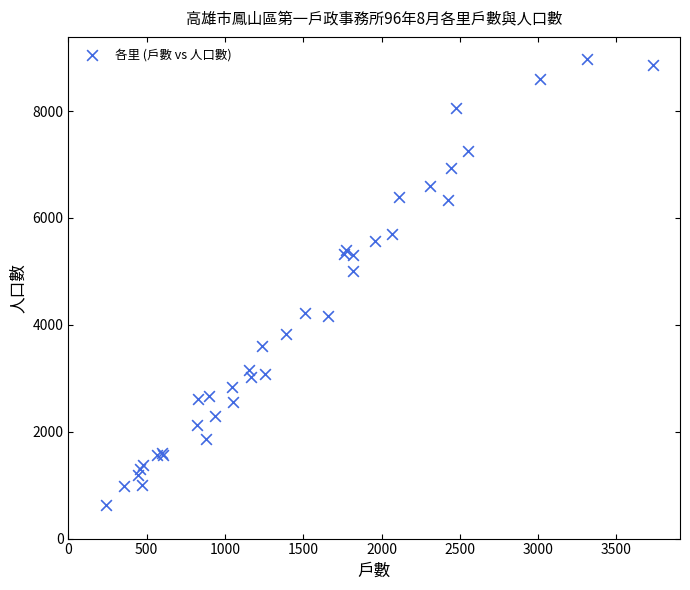

What Y value in the scatter plot is closest to 4797?

5003